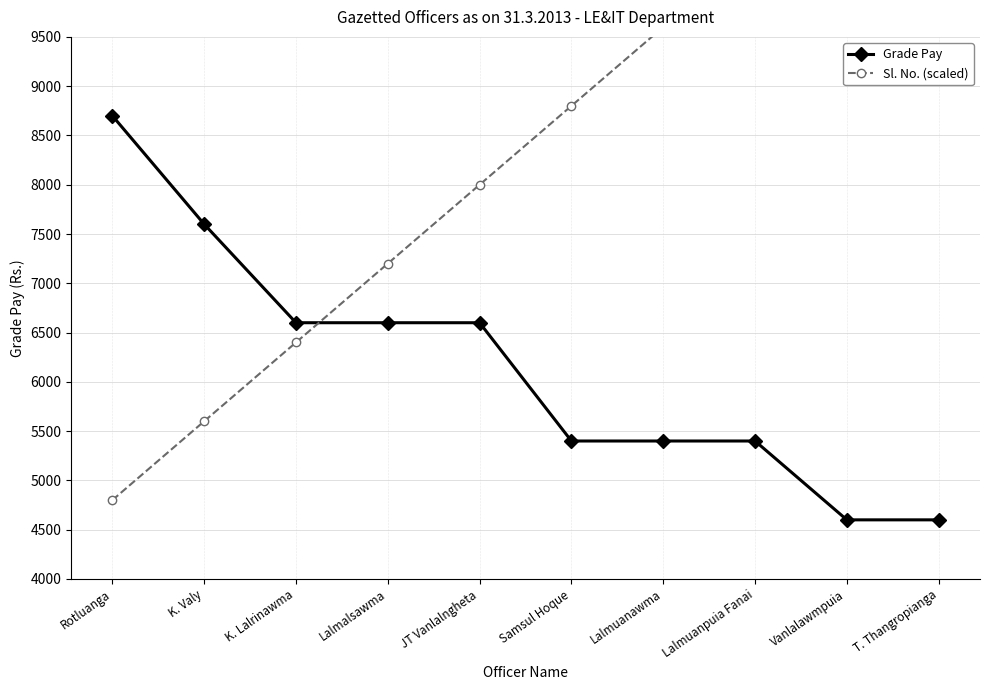

How many intersections are there between Grade Pay and Sl. No. (scaled)?

1